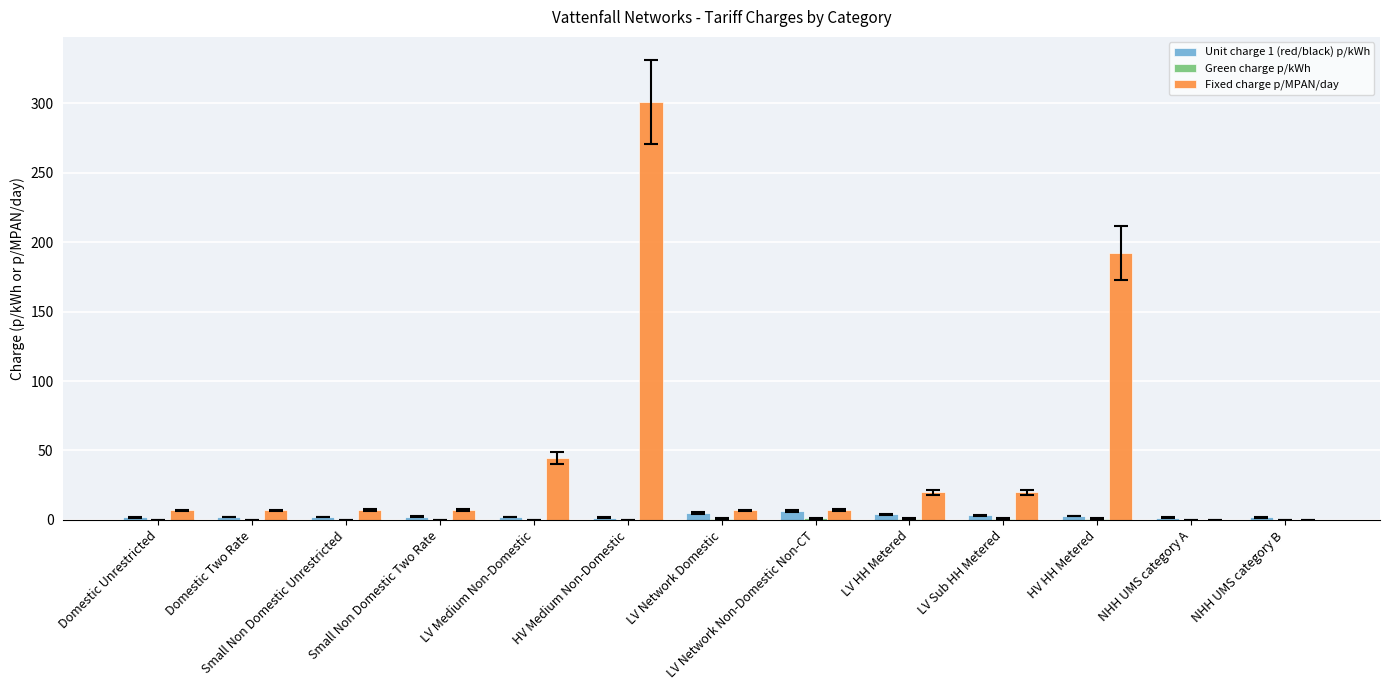

At which category is the sum across all series the highest?

HV Medium Non-Domestic